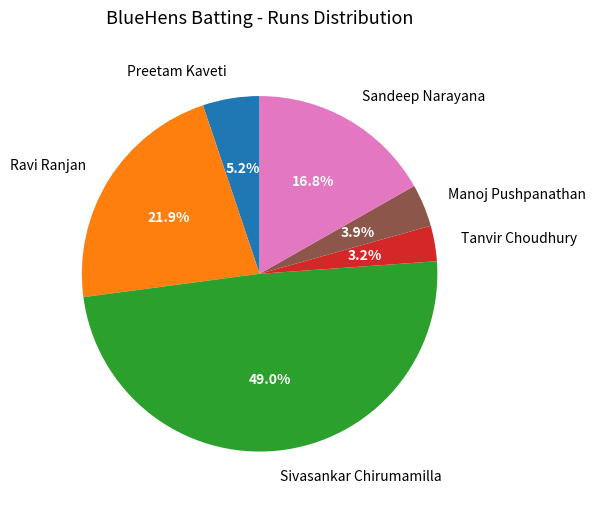

What portion of the pie excludes Manoj Pushpanathan?

96.1%